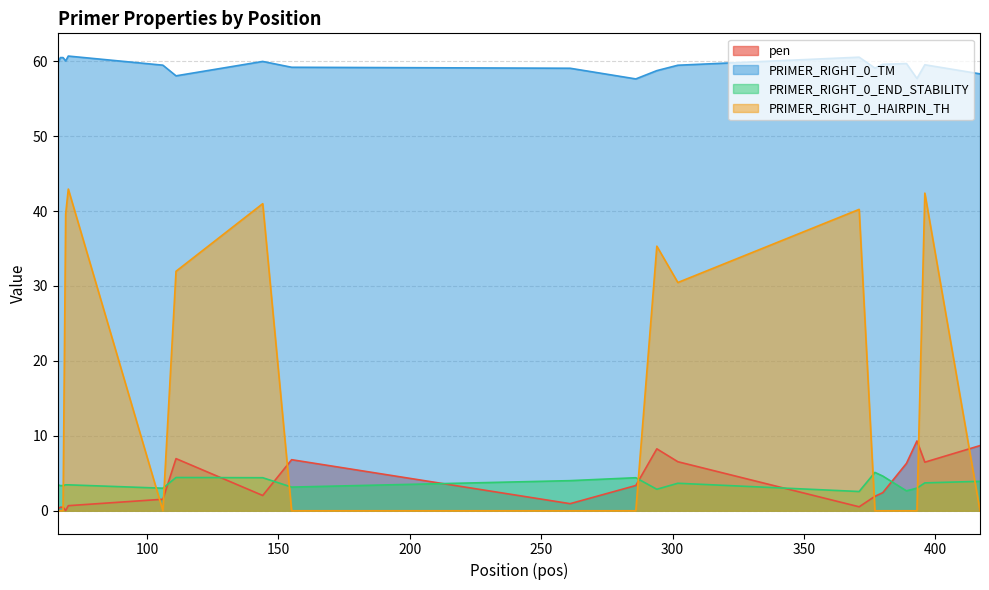

What is the difference between the second highest and second lowest values in the pen series?

8.4